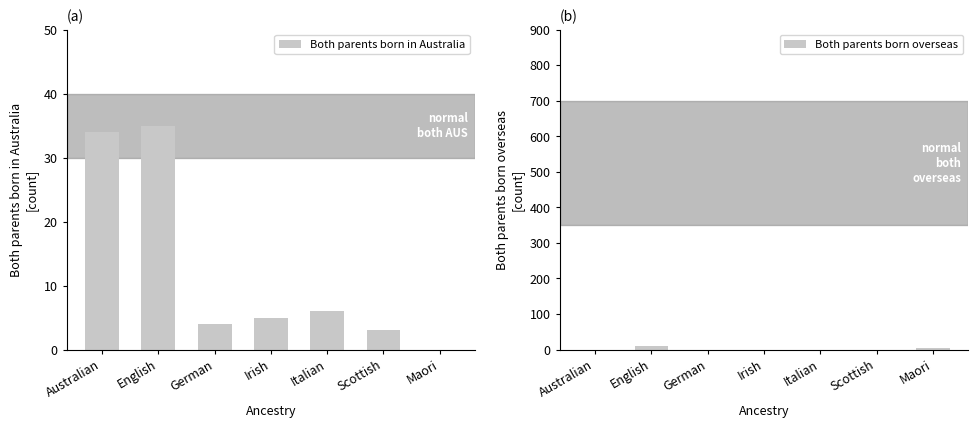

Which has a higher value, English or Maori?

English